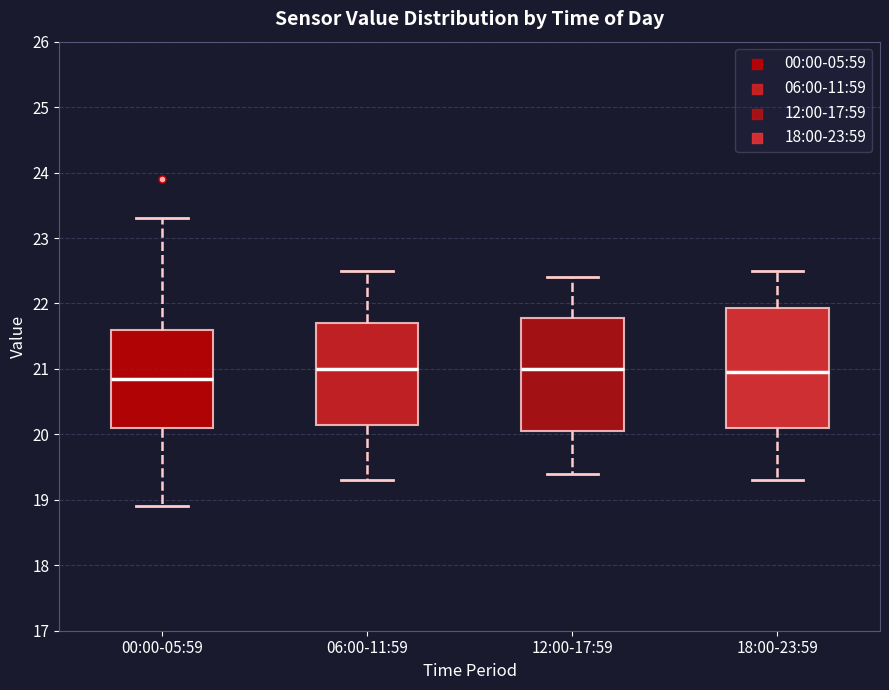

Which box has the lowest median line?

00:00-05:59